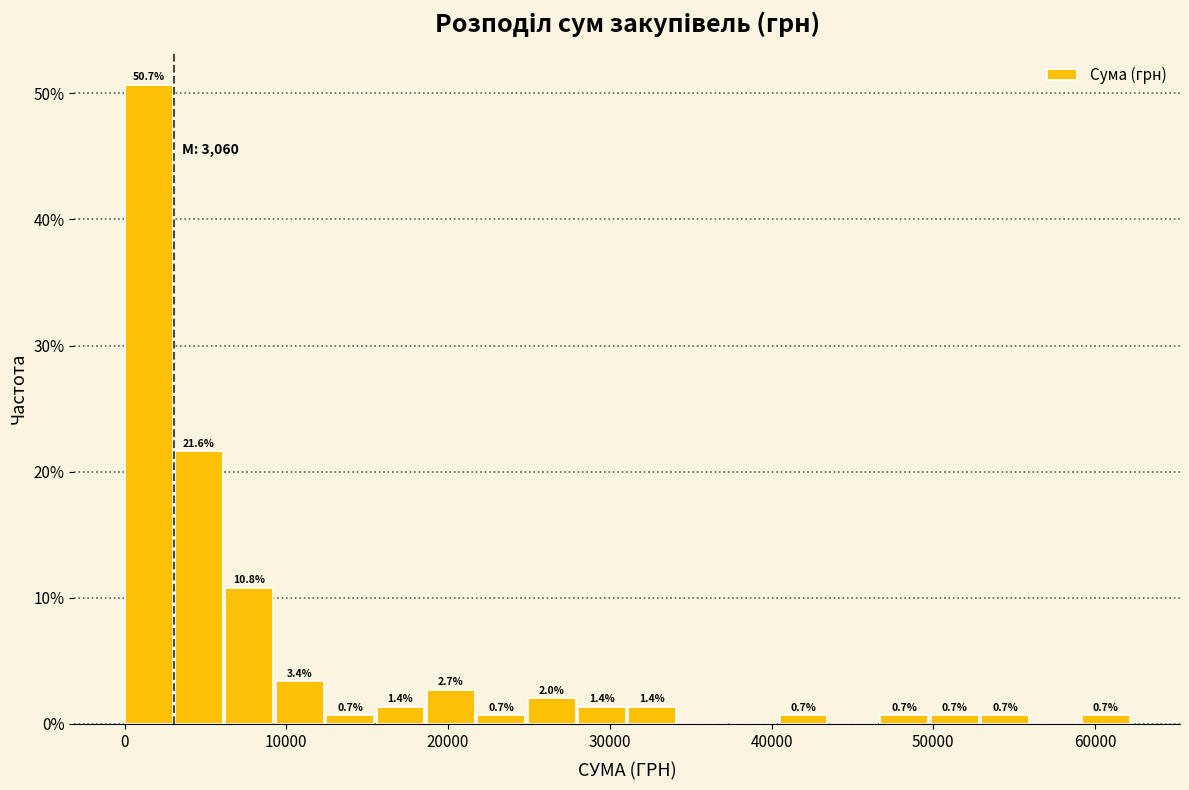

Around what value on the x-axis is the tallest bar? Give the approximate position of its centre, as read against the axis.

1000